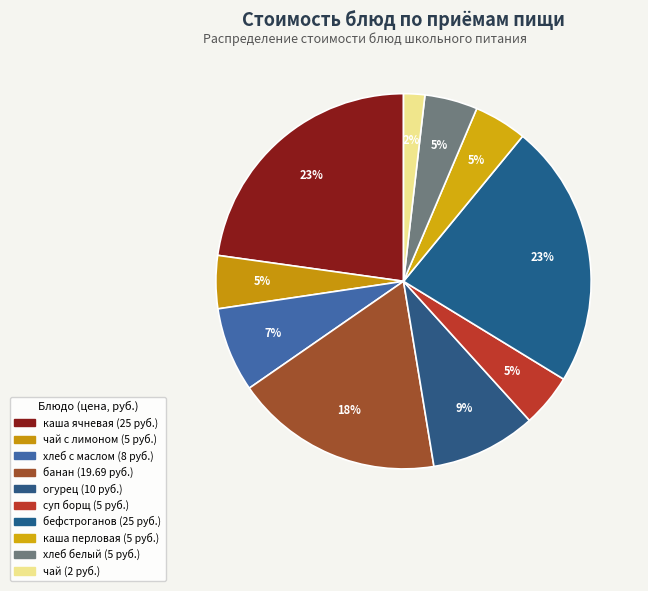

Count the number of slices in the pie.

10